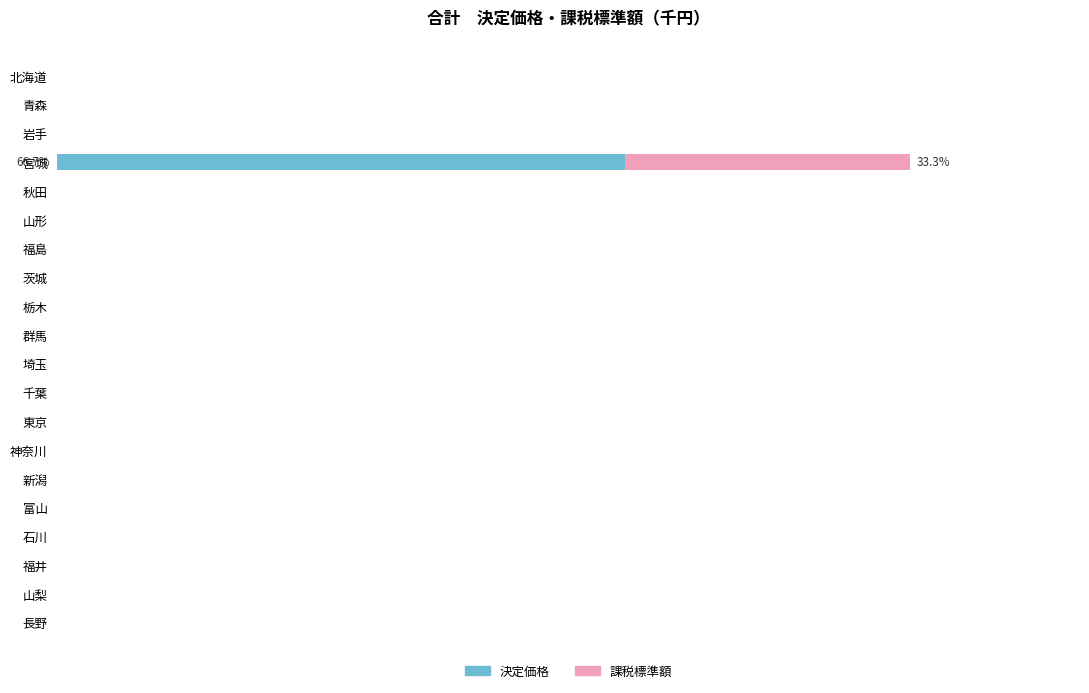

What are all the series names shown in the legend?

決定価格, 課税標準額